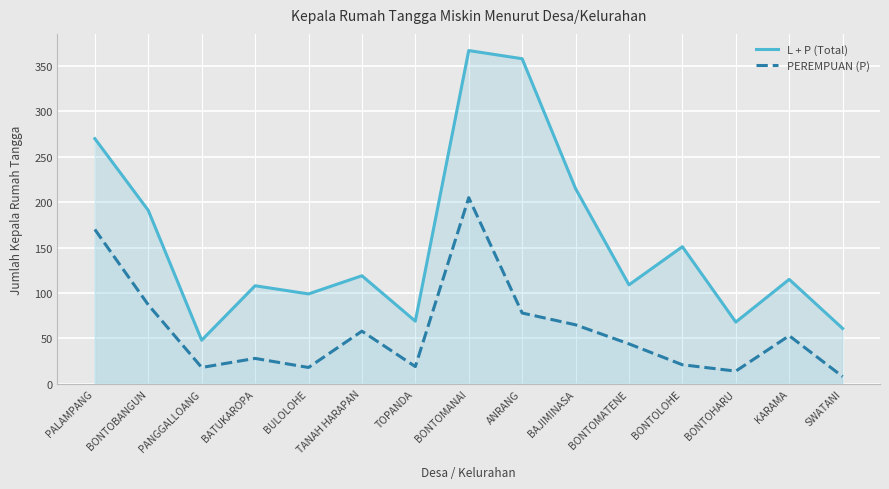

How many data points in PEREMPUAN (P) are above 44?

7